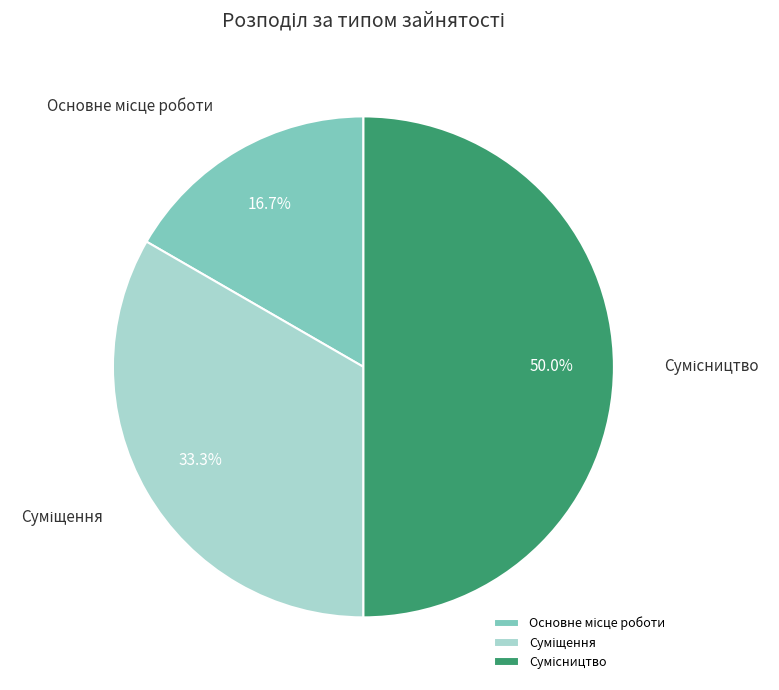

The Суміщення slice represents 33% of the pie. True or false?

True